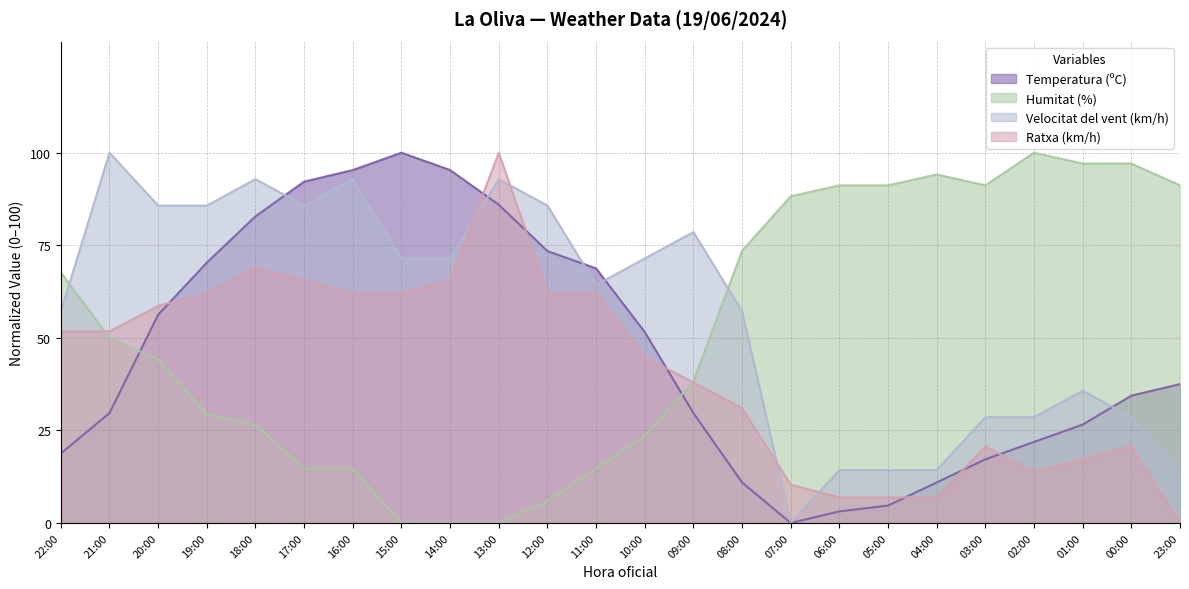

How many categories are shown in the chart?

24